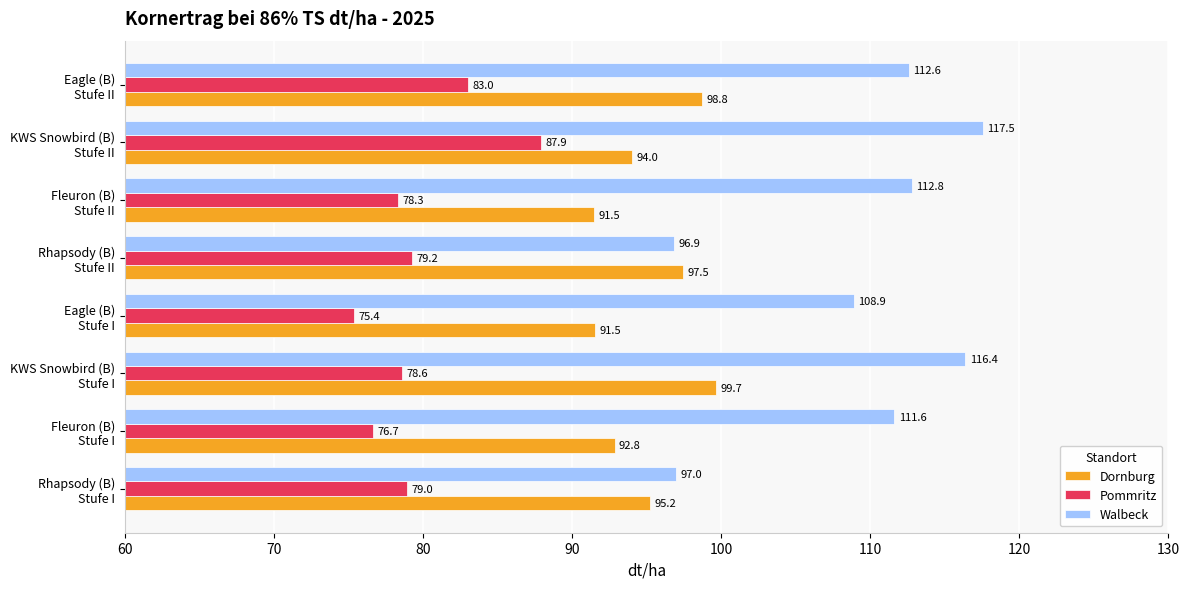

What are all the series names shown in the legend?

Dornburg, Pommritz, Walbeck